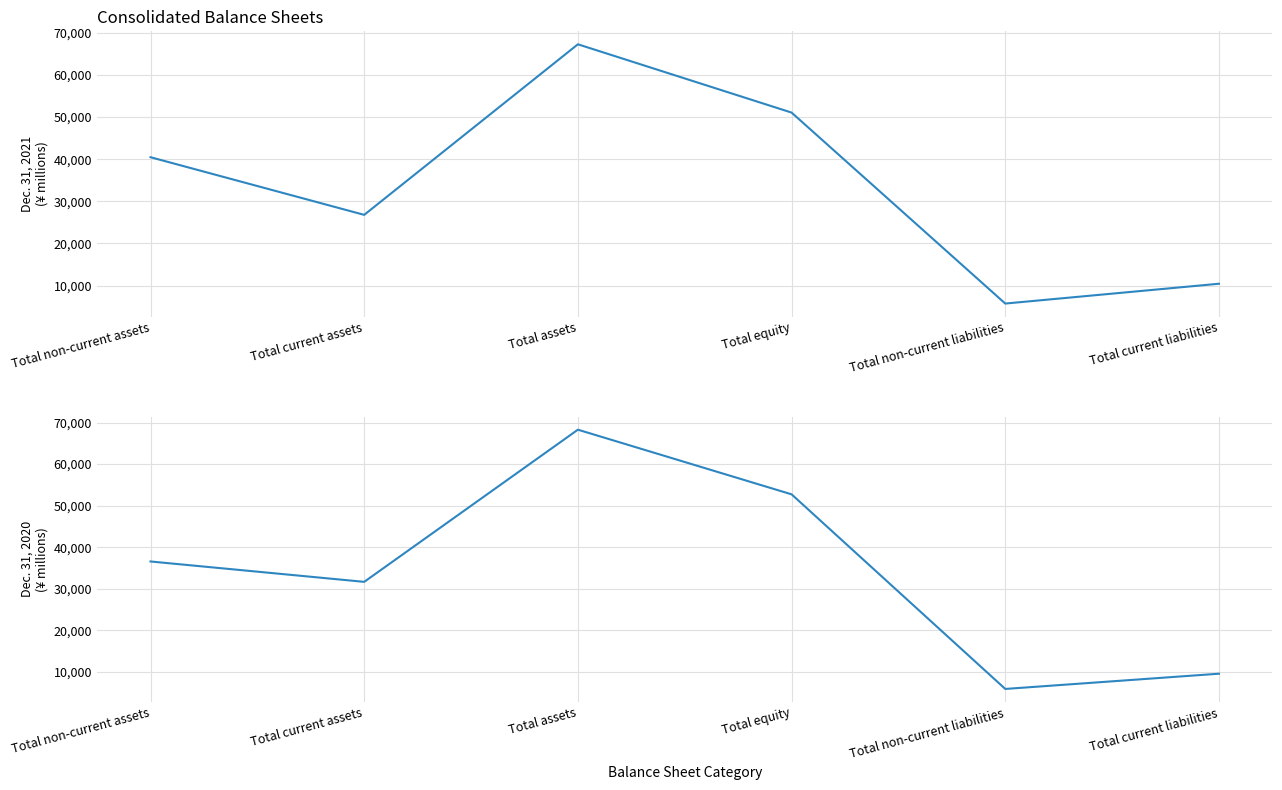

How many lines are shown in the chart?

2